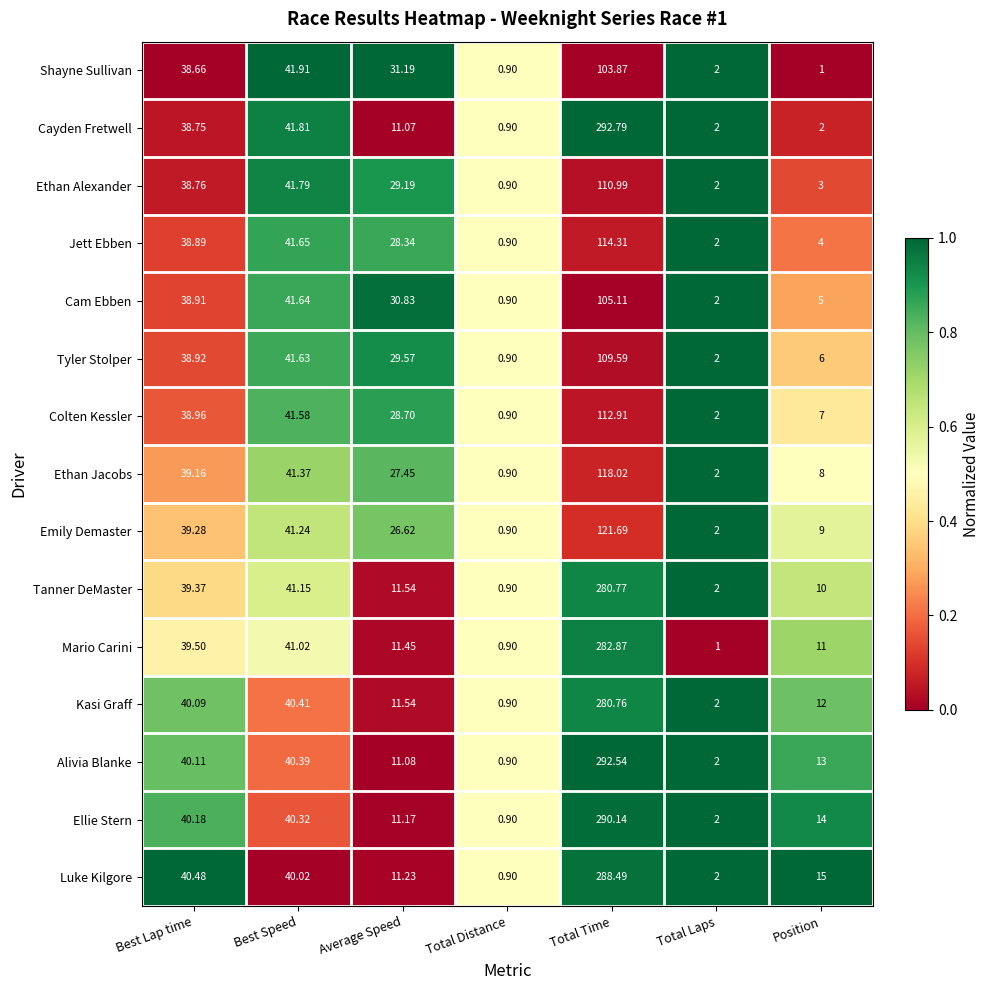

At which category is the sum across all series the highest?

Total Time